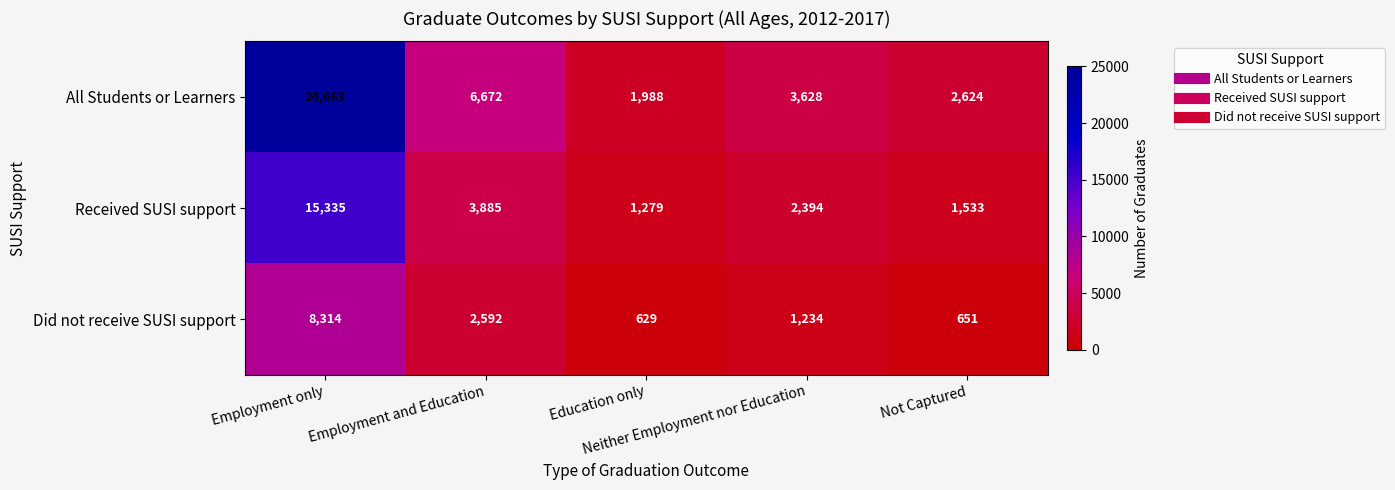

Which series has the largest range (max minus min)?

All Students or Learners